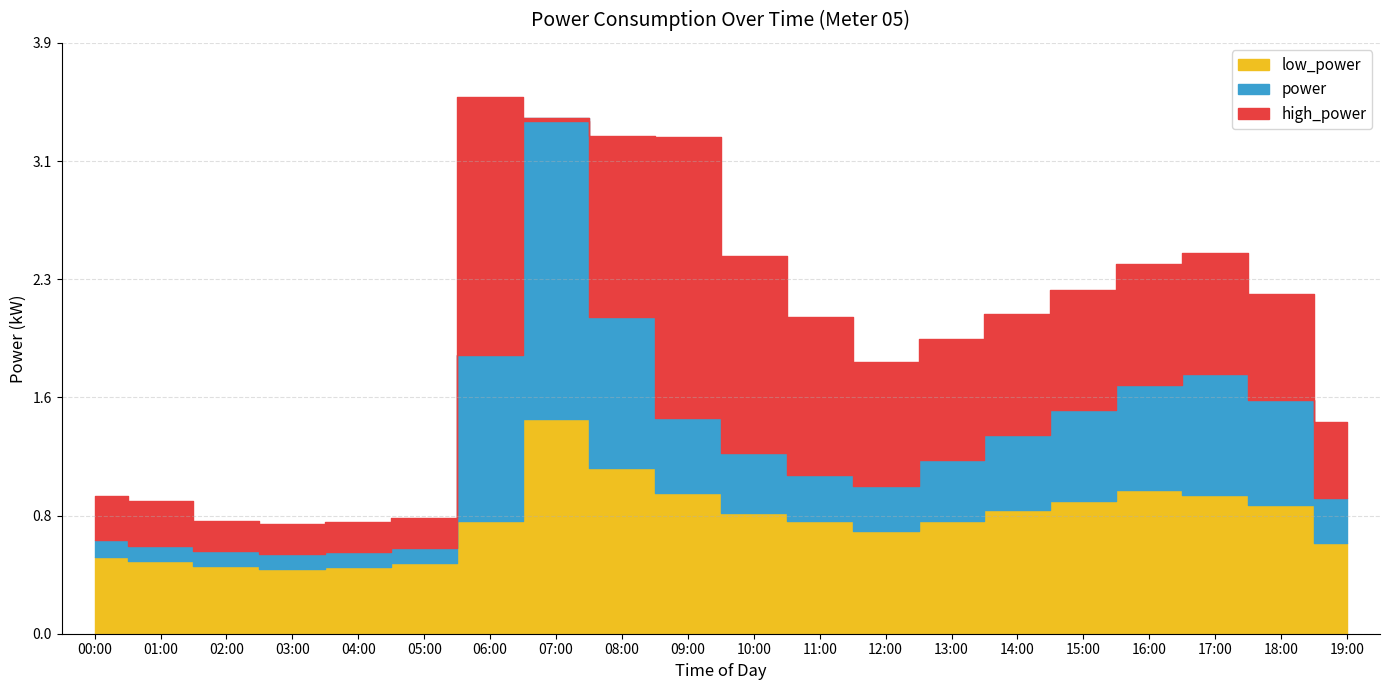

What is the maximum value for high_power?

3.6